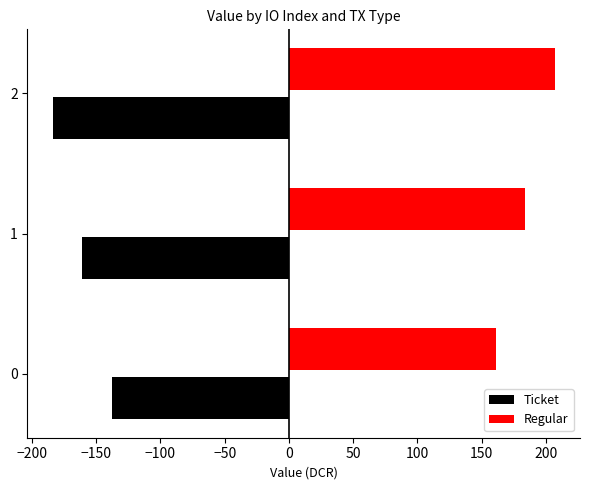

What value does the Regular series have at 1?

183.9